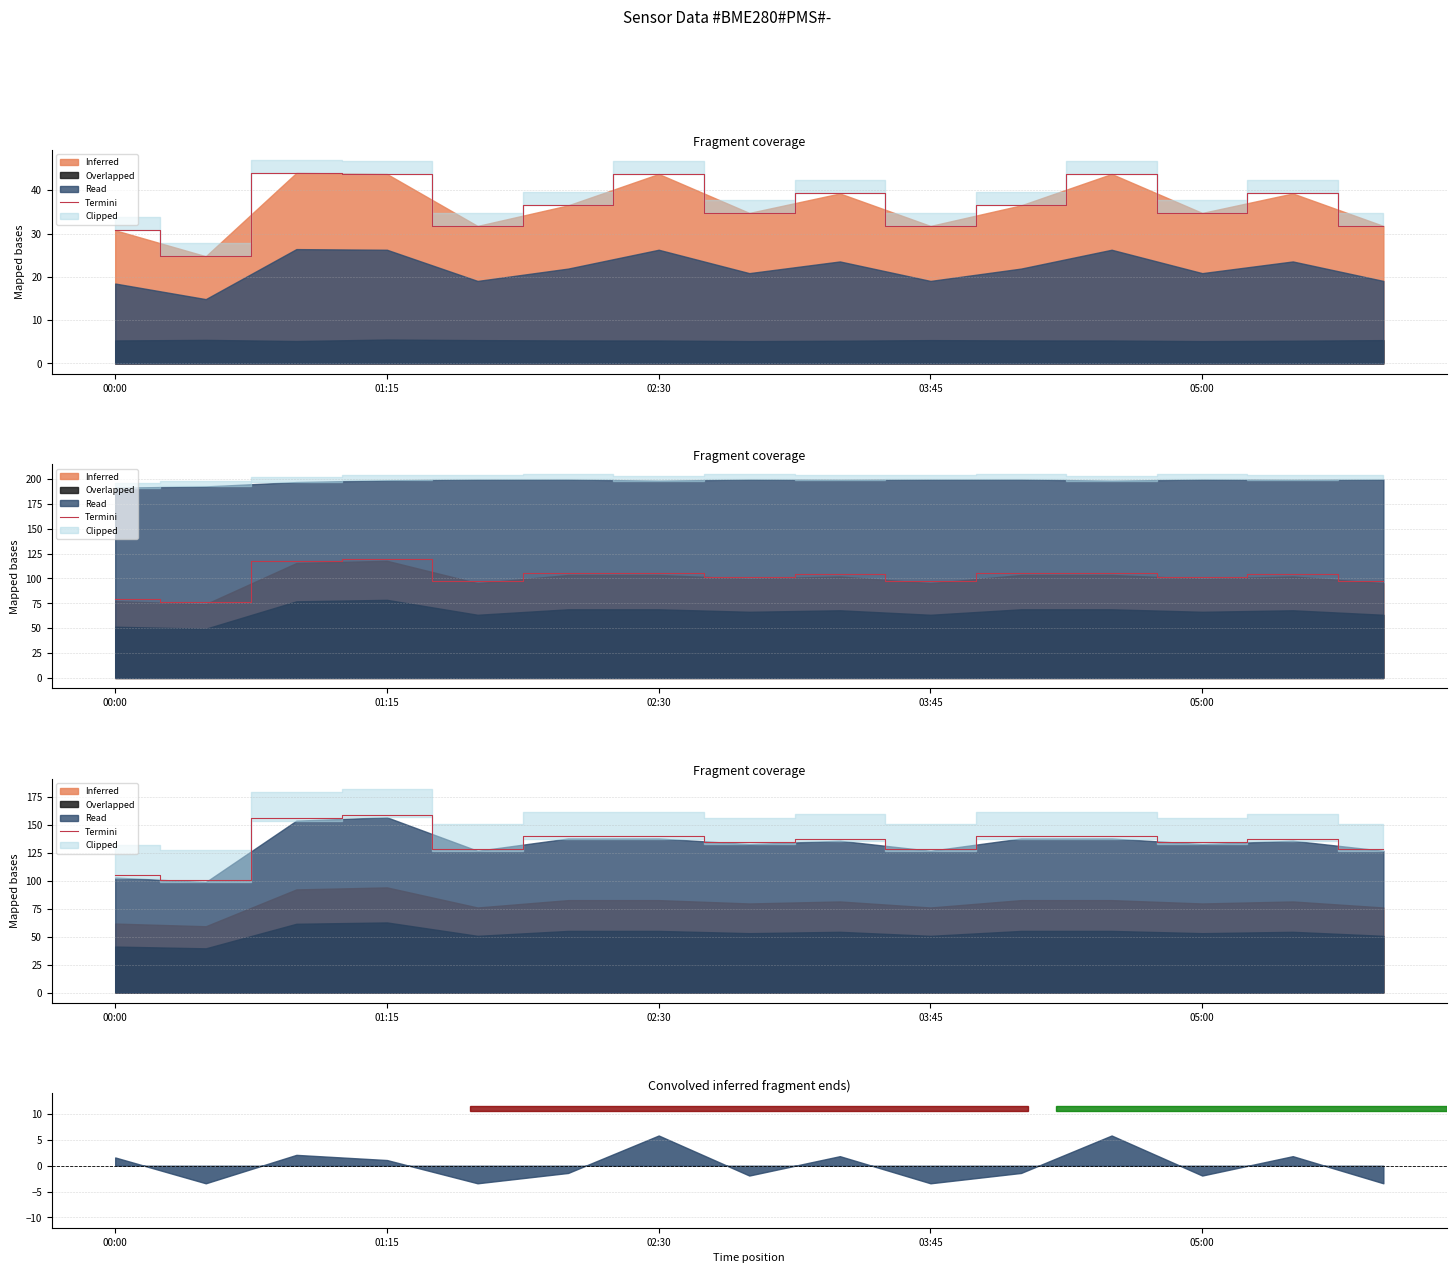

How many data points are less than 138?

7